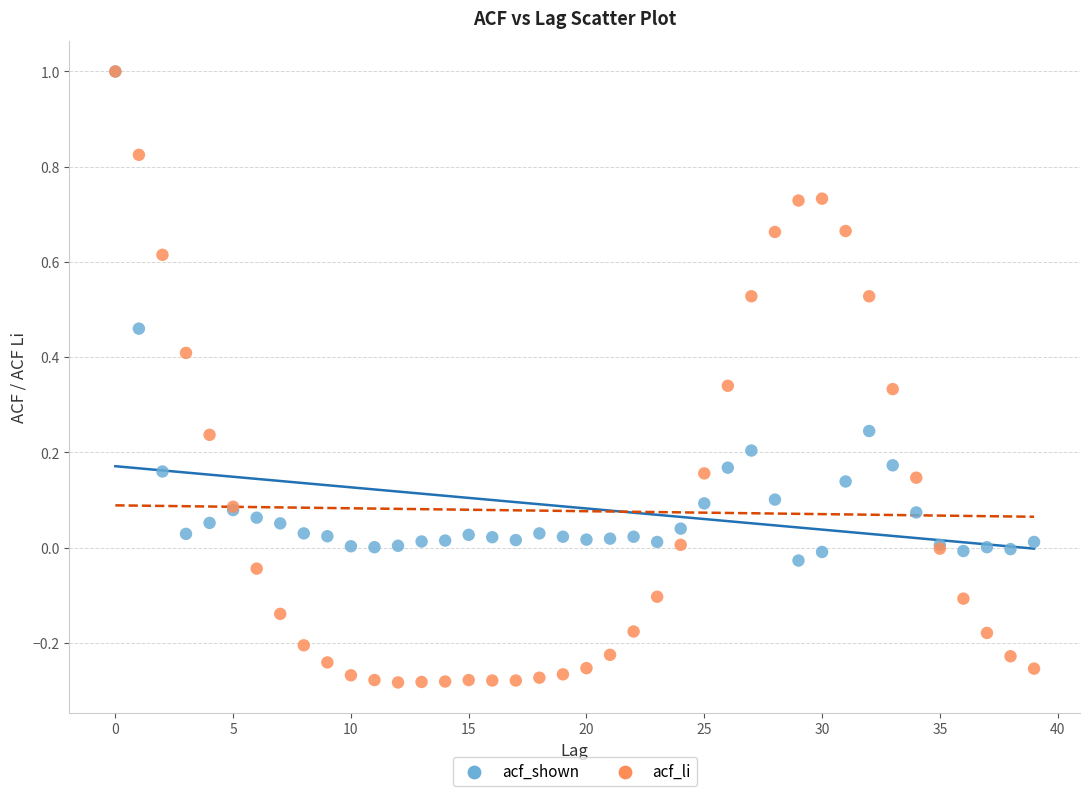

What are all the series names shown in the legend?

acf_shown, acf_li